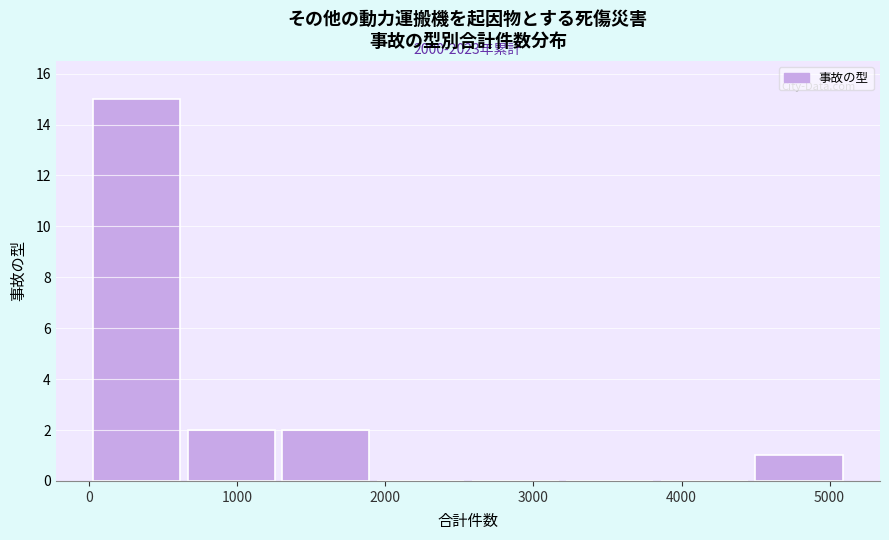

Over which range of the x-axis is the bar tallest?

0 to 600